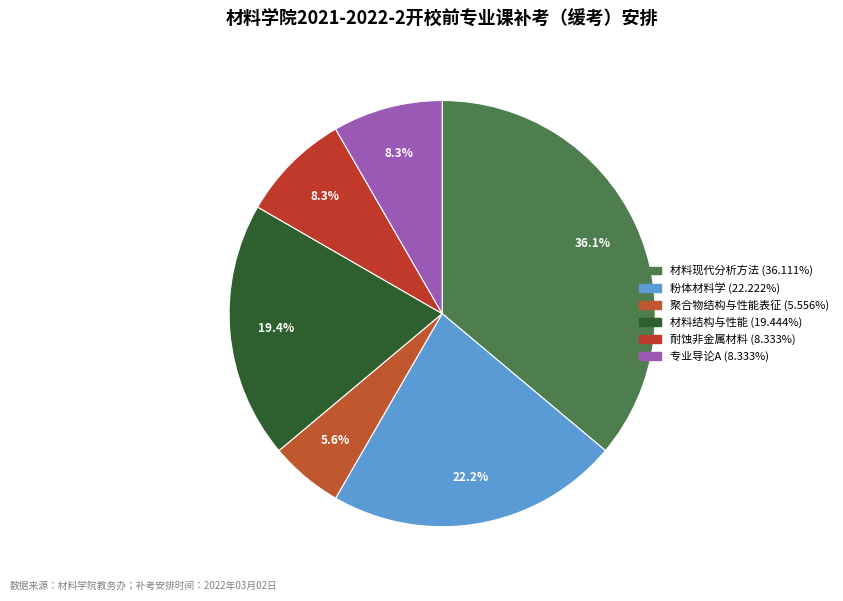

Does 专业导论A represent more than half of the total?

No